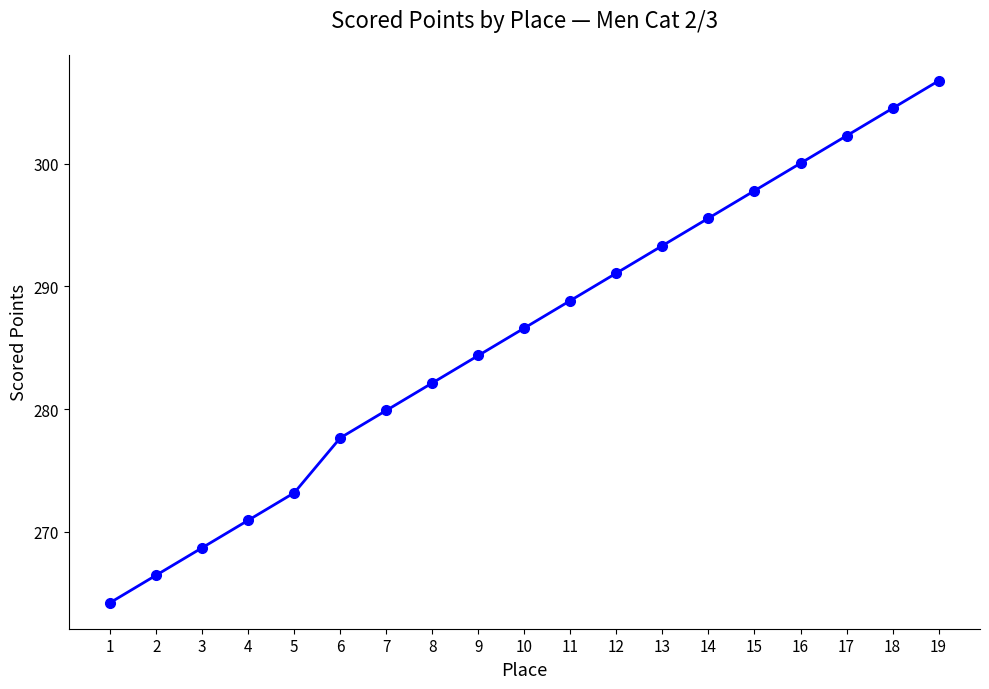

Which category has the highest value across all series?

19